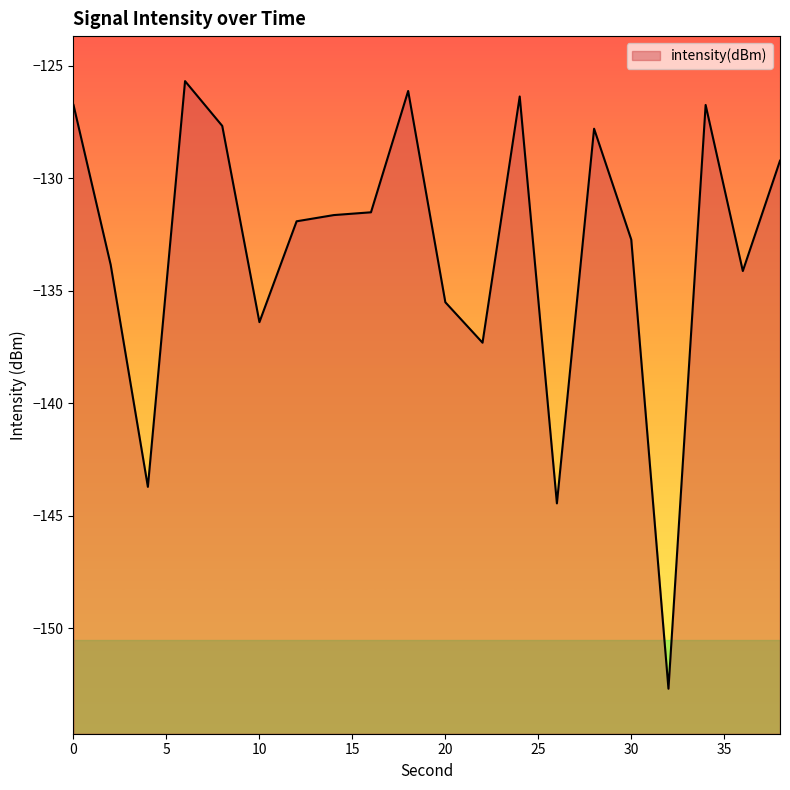

Rank the categories by value from lowest to highest.

32, 26, 4, 22, 10, 20, 36, 2, 30, 12, 14, 16, 38, 28, 8, 0, 34, 24, 18, 6